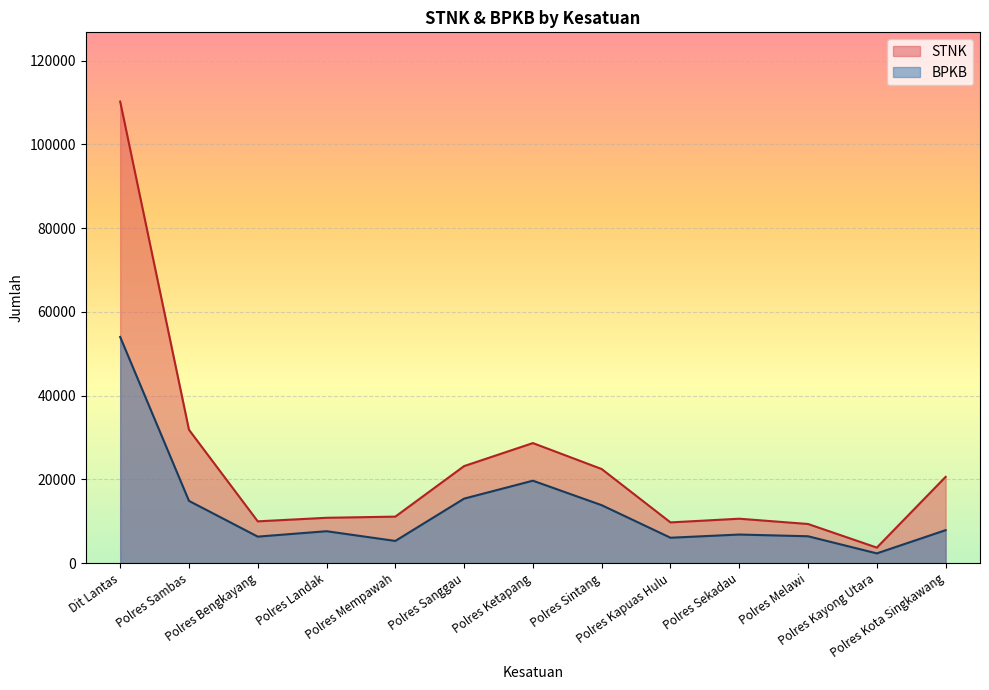

In STNK, how many points are higher than both neighbors (excluding endpoints)?

2